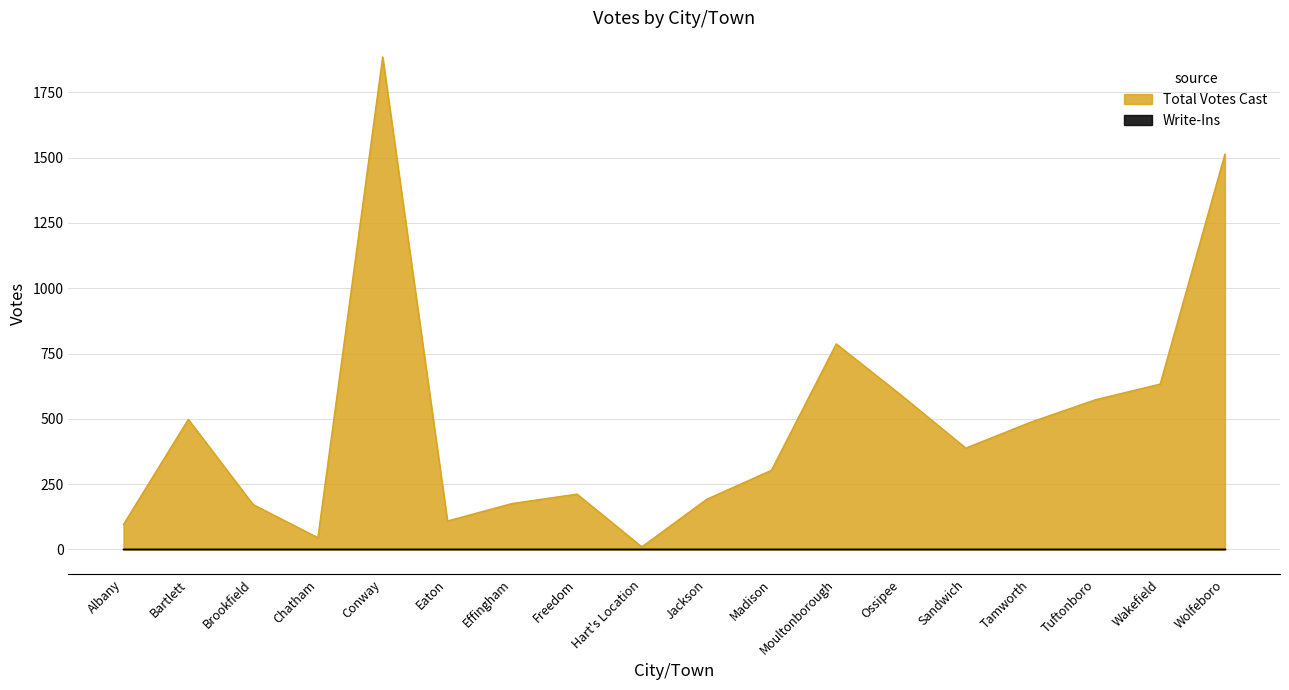

What position from the right is Wakefield?

2